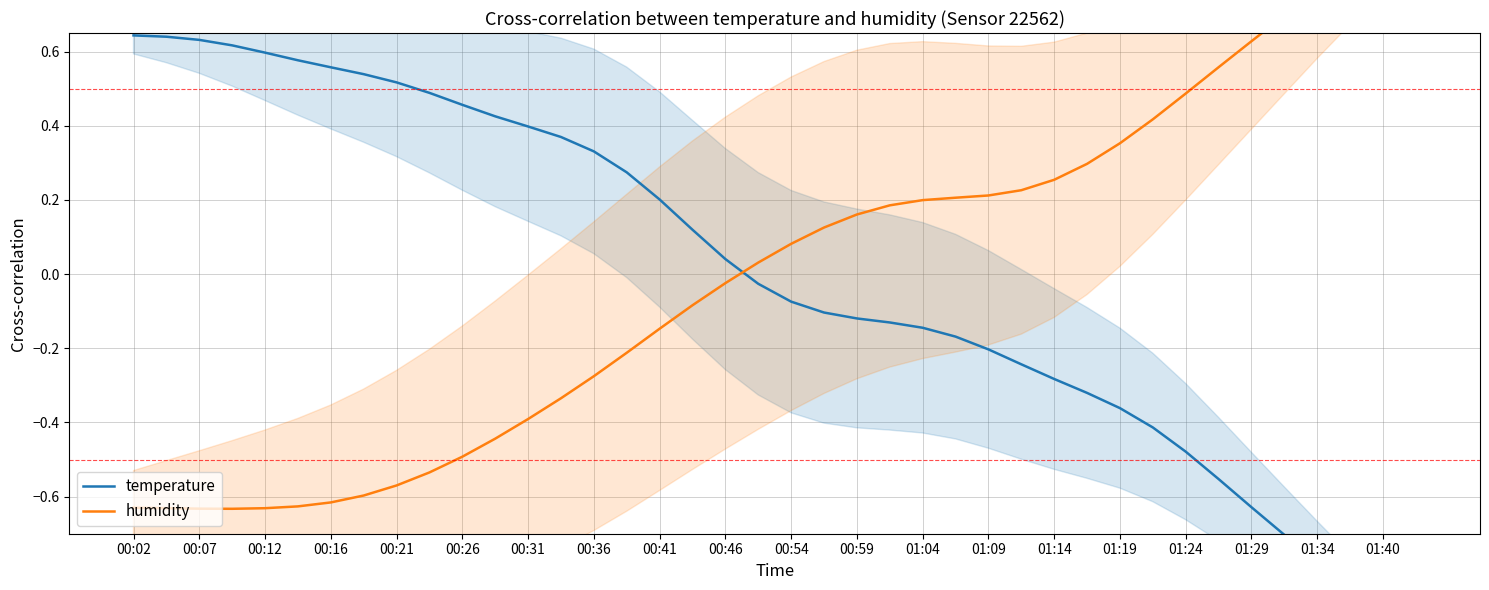

How many values in humidity are above zero?

21